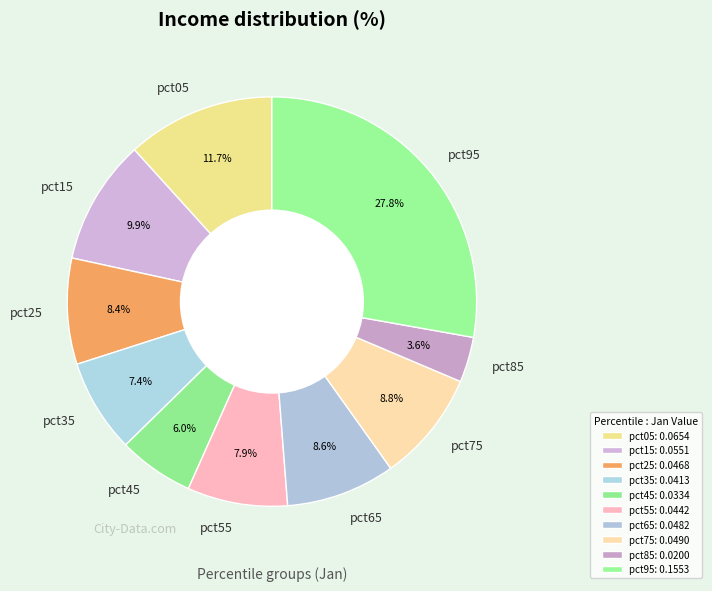

To the nearest percent, what portion does pct15 represent?

10%